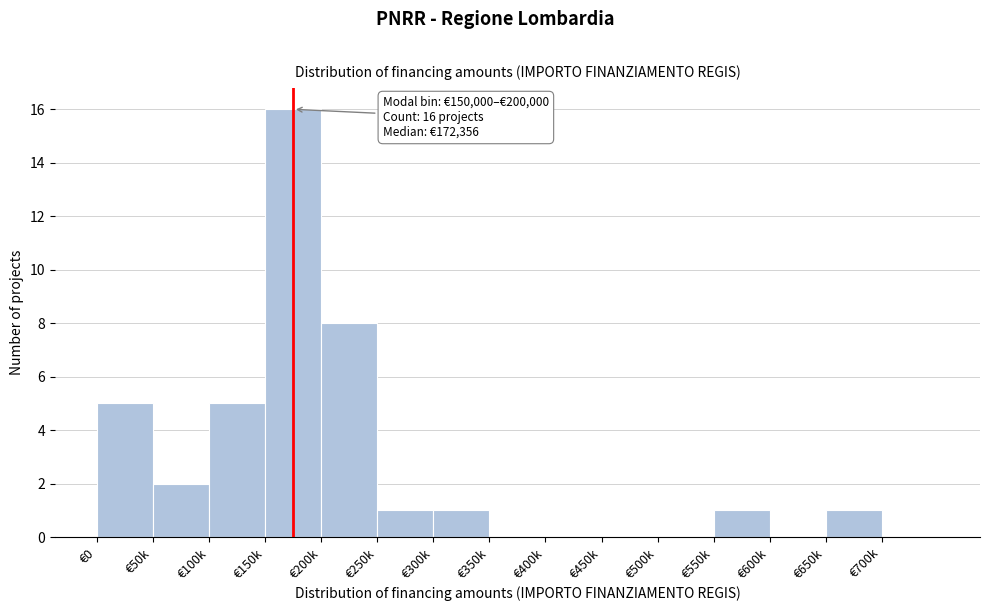

Reading left to right, what are all the values shown in this chart?

€0=5	€50k=2	€100k=5	€150k=16	€200k=8	€250k=1	€300k=1	€350k=0	€400k=0	€450k=0	€500k=0	€550k=1	€600k=0	€650k=1	€700k=0